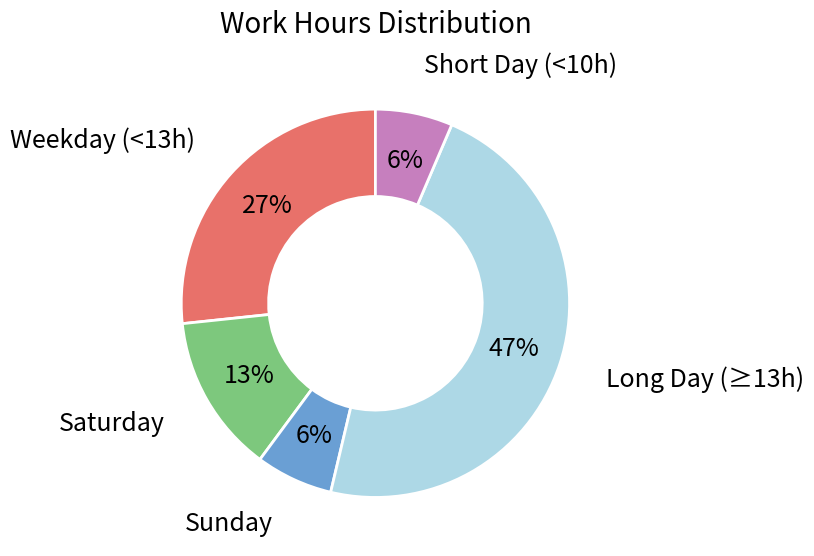

What is the ratio of the value at Sunday to the value at Short Day (<10h)?

1.0